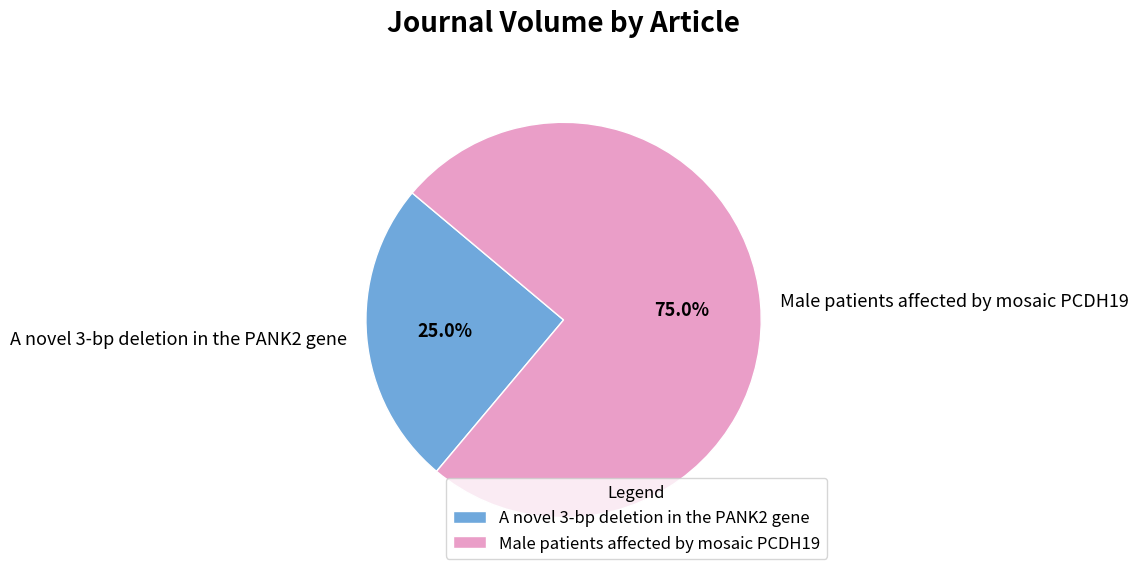

The Male patients affected by mosaic PCDH19 slice represents 87% of the pie. True or false?

False